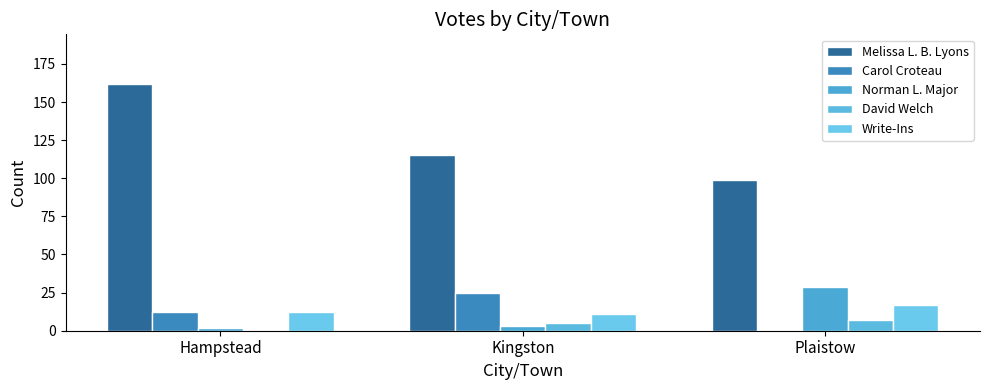

What is the difference between the maximum and minimum values in the Carol Croteau series?

25